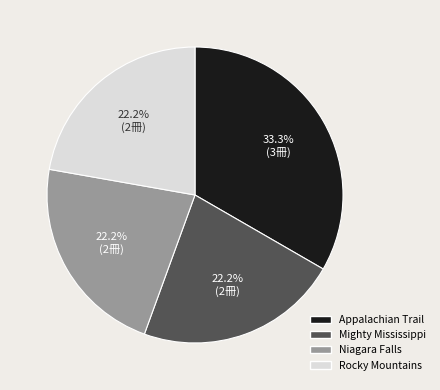

To the nearest percent, what percentage of the pie is Appalachian Trail?

33%